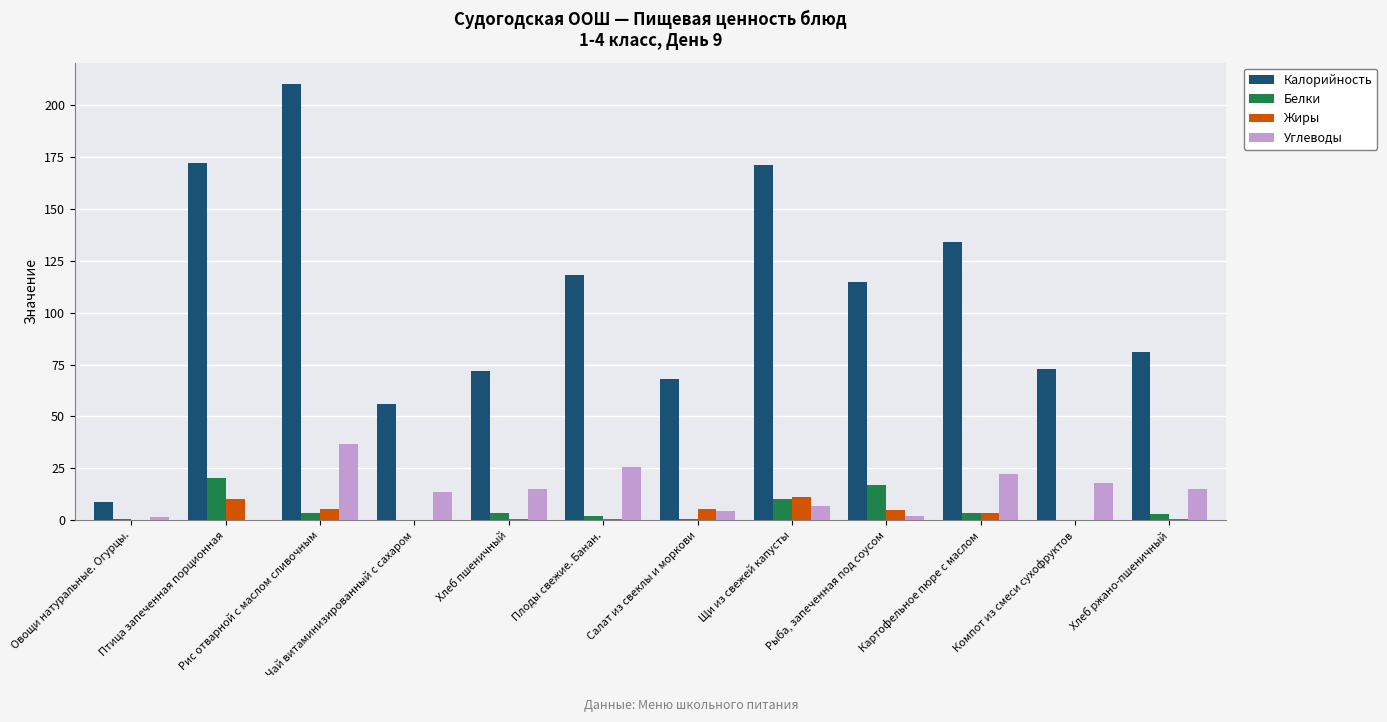

The Белки series shows 8.6 at Компот из смеси сухофруктов. True or false?

False